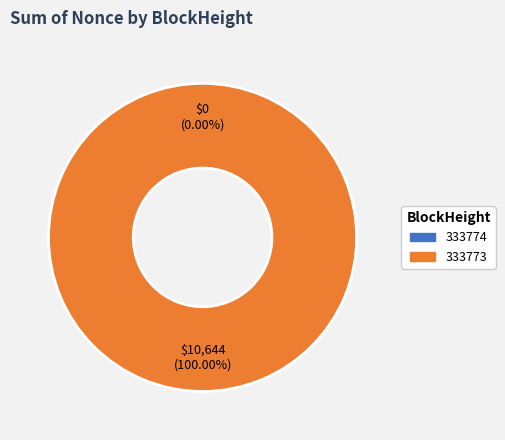

To the nearest percent, what is the difference between the 333774 and 333773 slice percentages?

100%